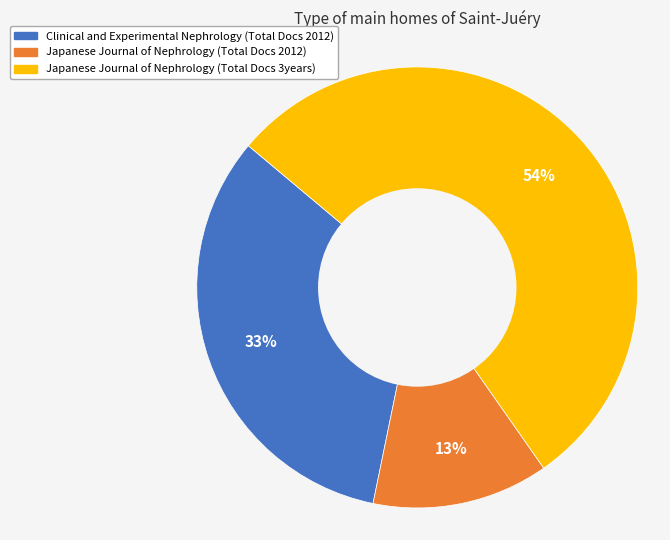

To the nearest percent, what is the average slice percentage?

33%